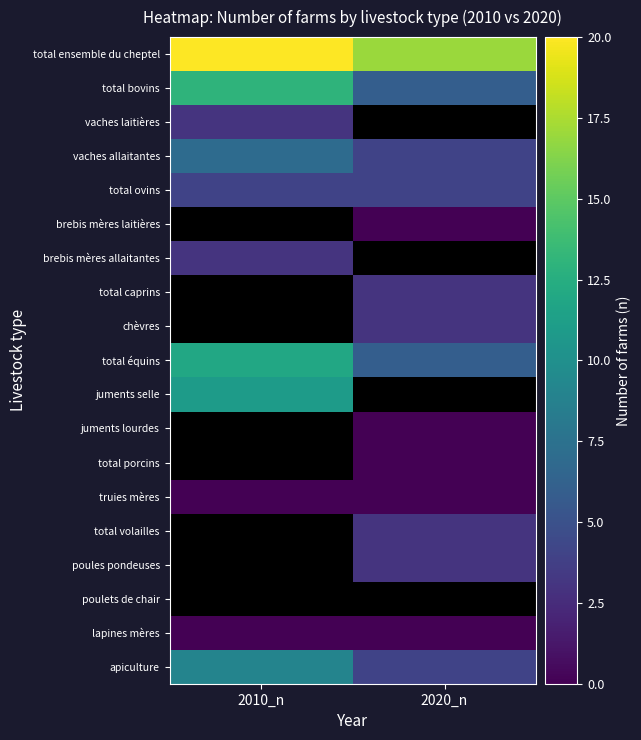

How many series are shown in this chart?

19